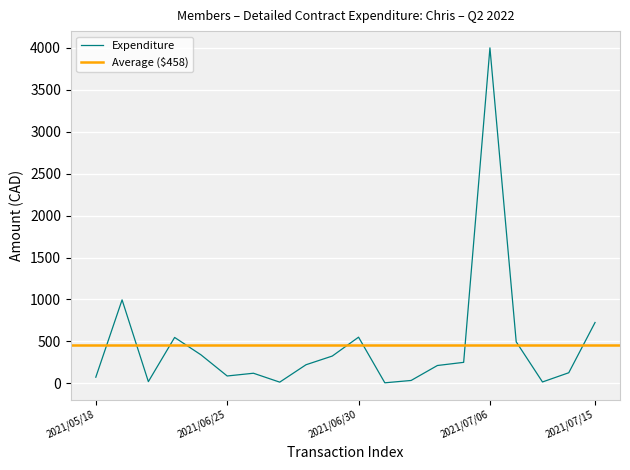

What is the smallest value displayed?

6.0